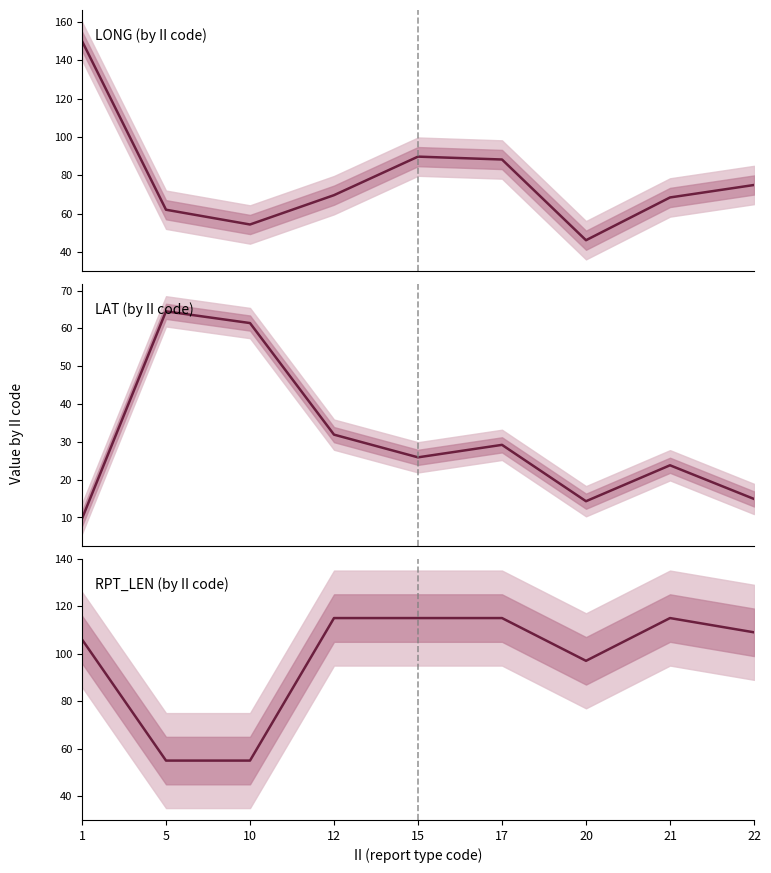

What is the approximate value at 10, to the nearest 10?

60